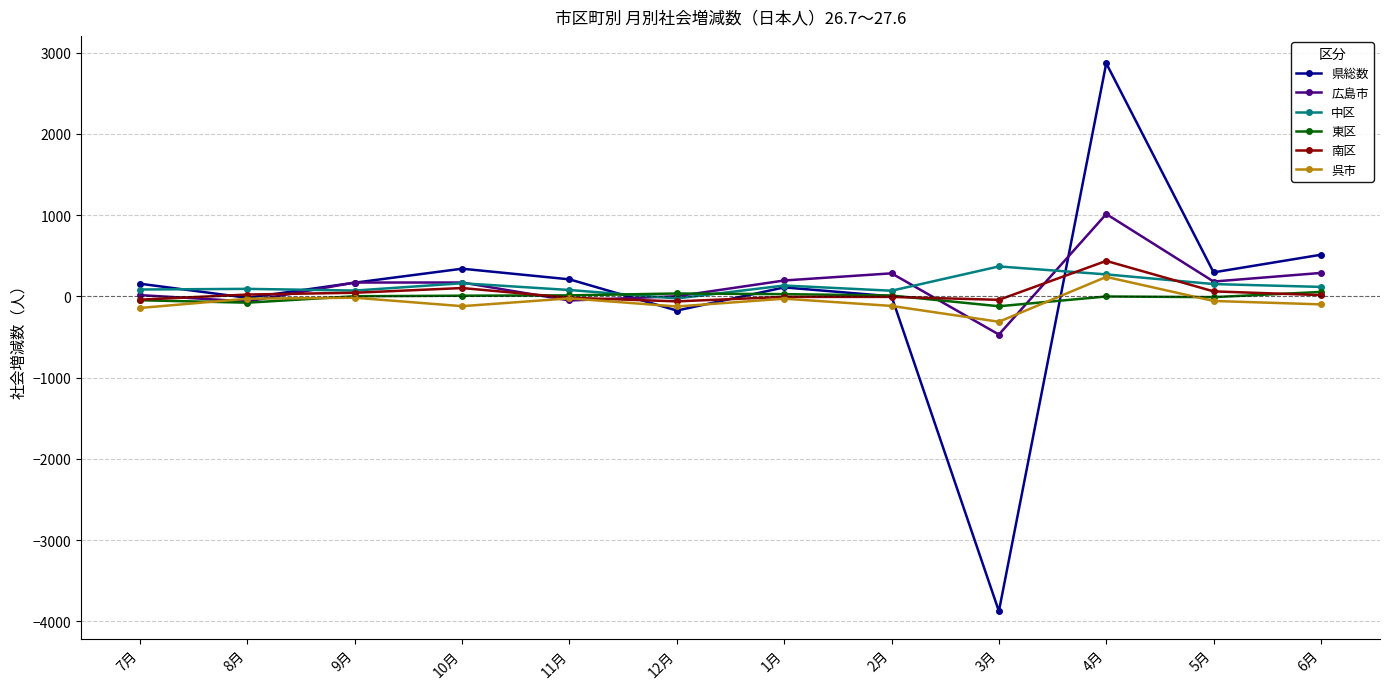

True or false: 県総数 has more than 2 points higher than both neighbors.

True